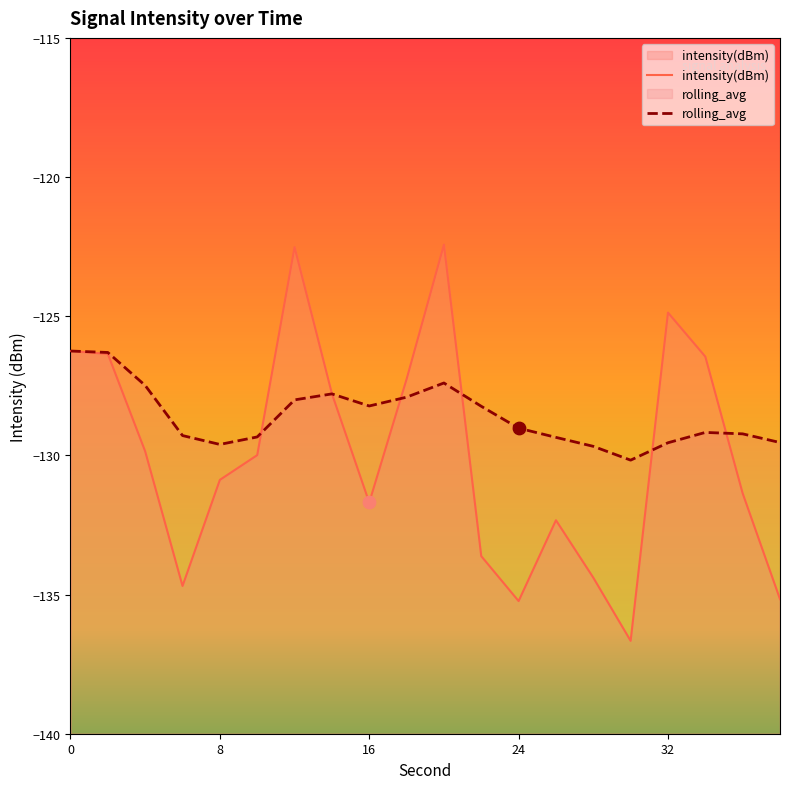

At how many categories does at least one series exceed -130?

19